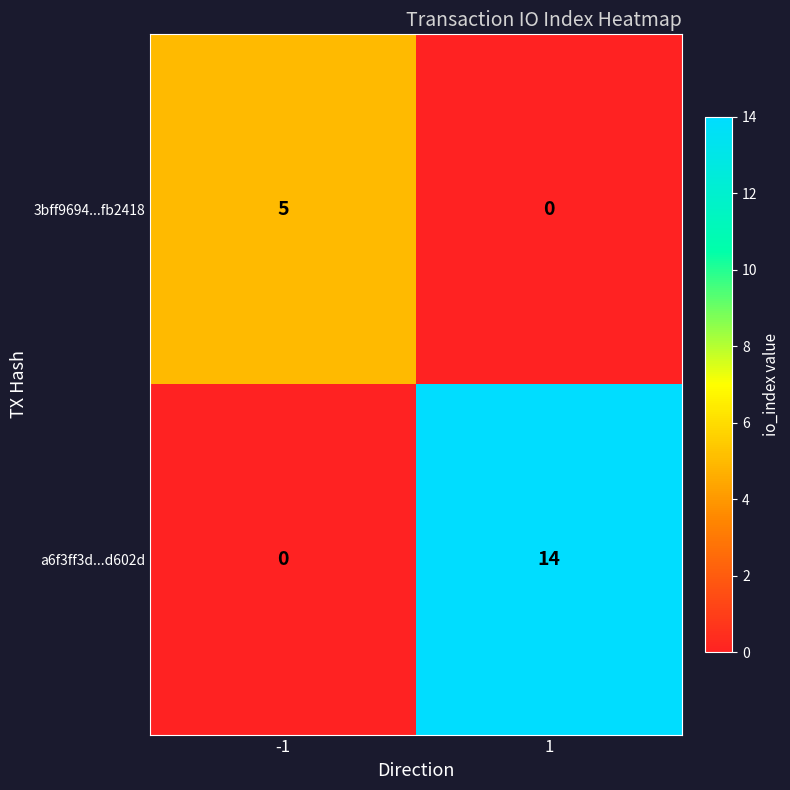

How many positive values does the a6f3ff3d...d602d series have?

1